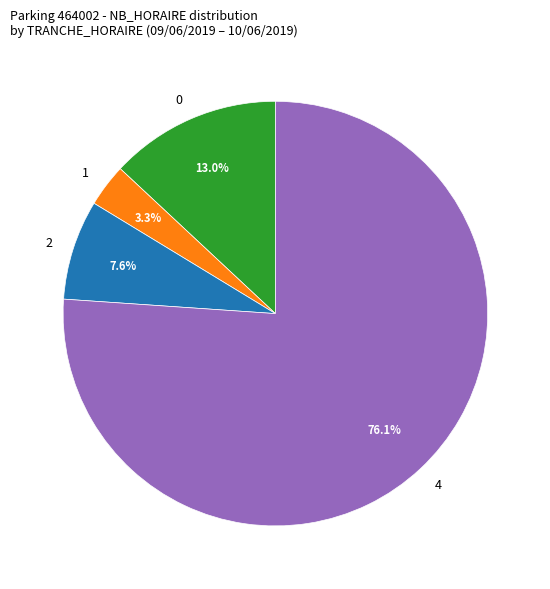

What portion of the pie excludes 4?

23.9%